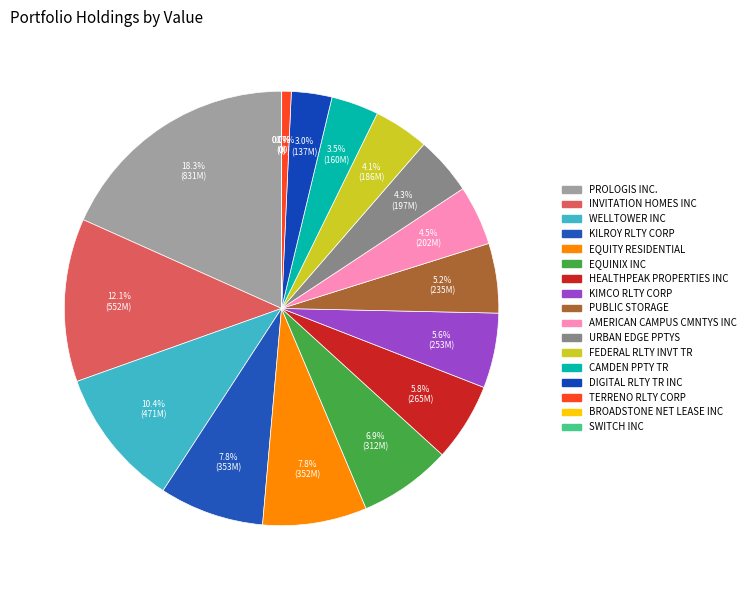

Which category has the smallest portion of the pie?

BROADSTONE NET LEASE INC